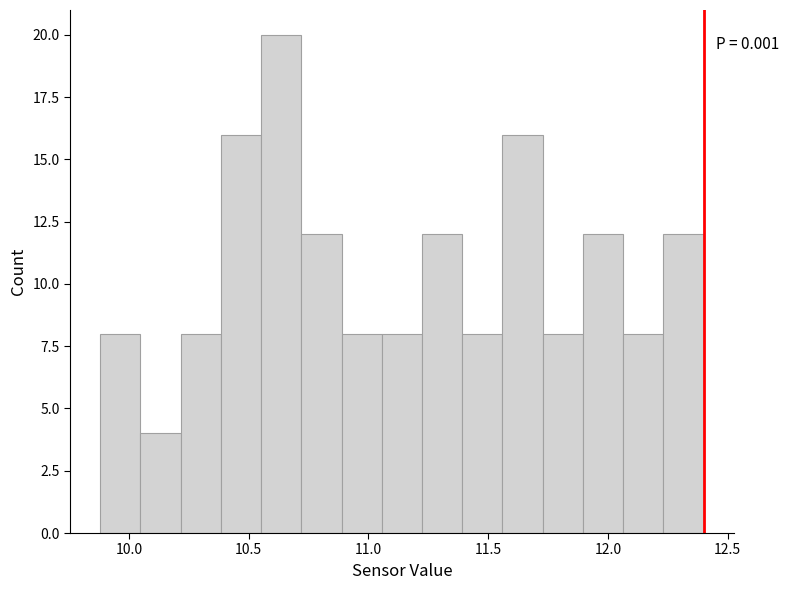

Around what value on the x-axis is the tallest bar? Give the approximate position of its centre, as read against the axis.

10.65